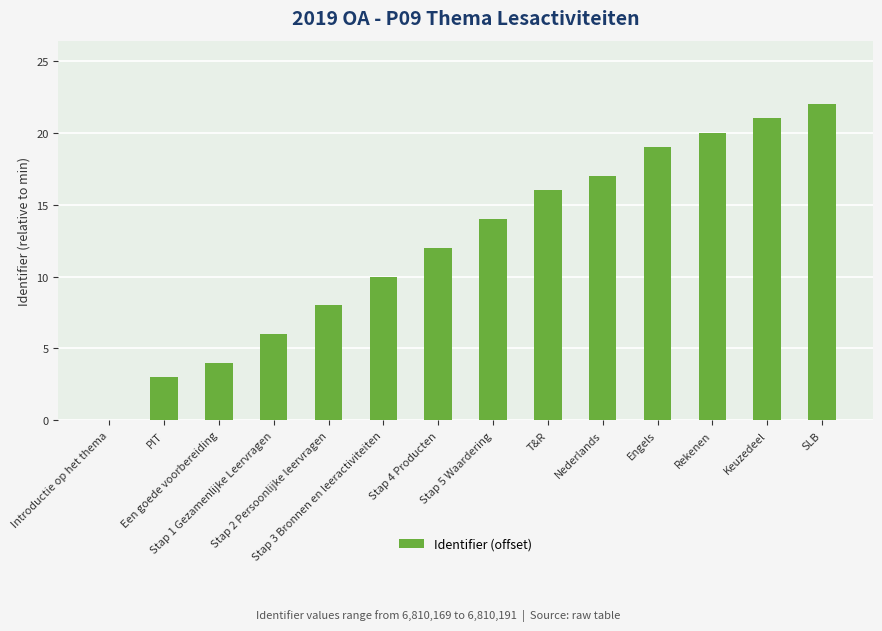

What is the change in value from Stap 1 Gezamenlijke Leervragen to Nederlands?

+11